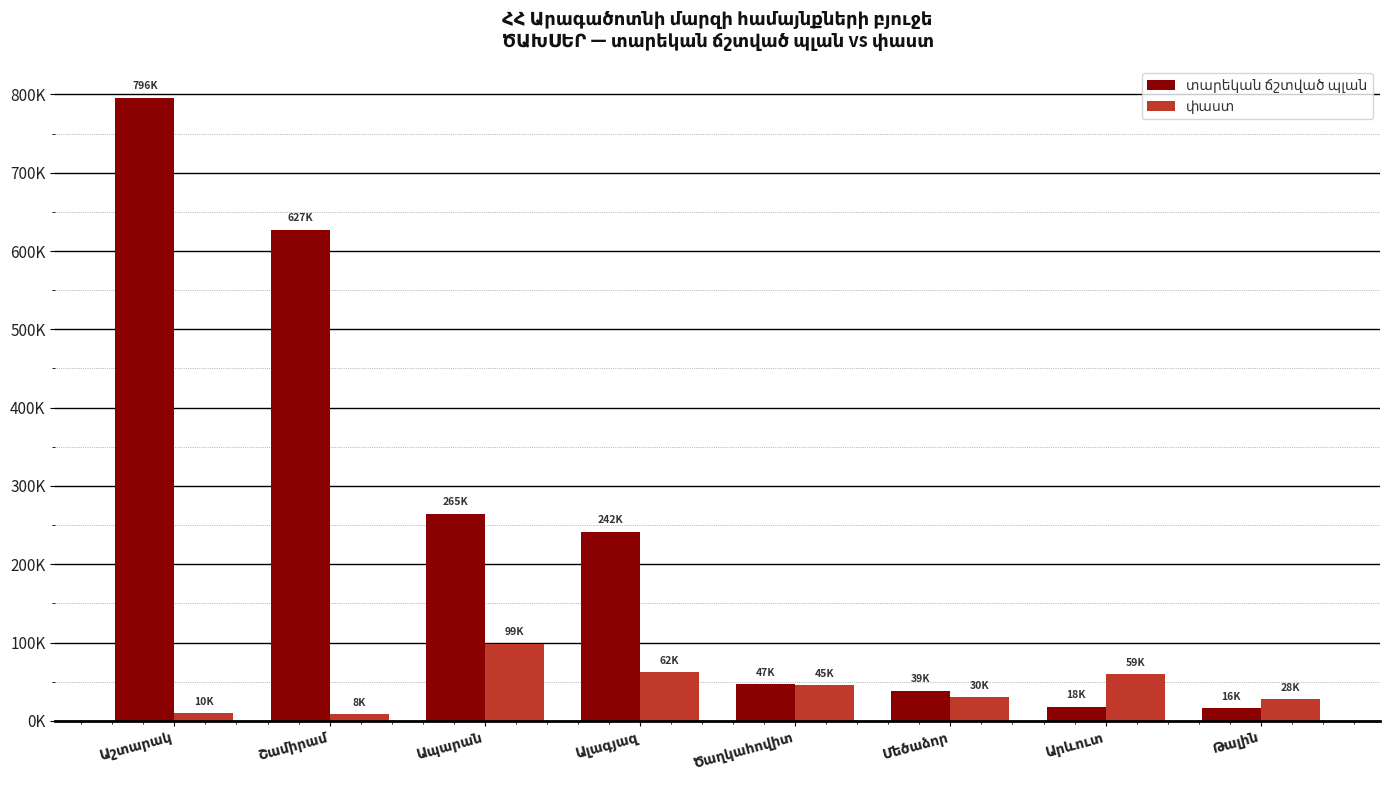

Are the bars grouped side by side (vs. stacked)?

Yes